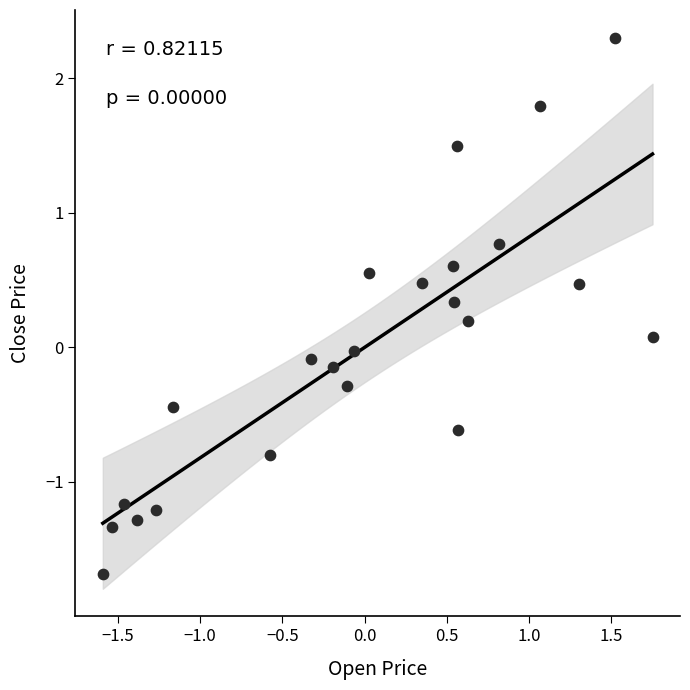

What is the range of Y values (max minus min)?

4.0